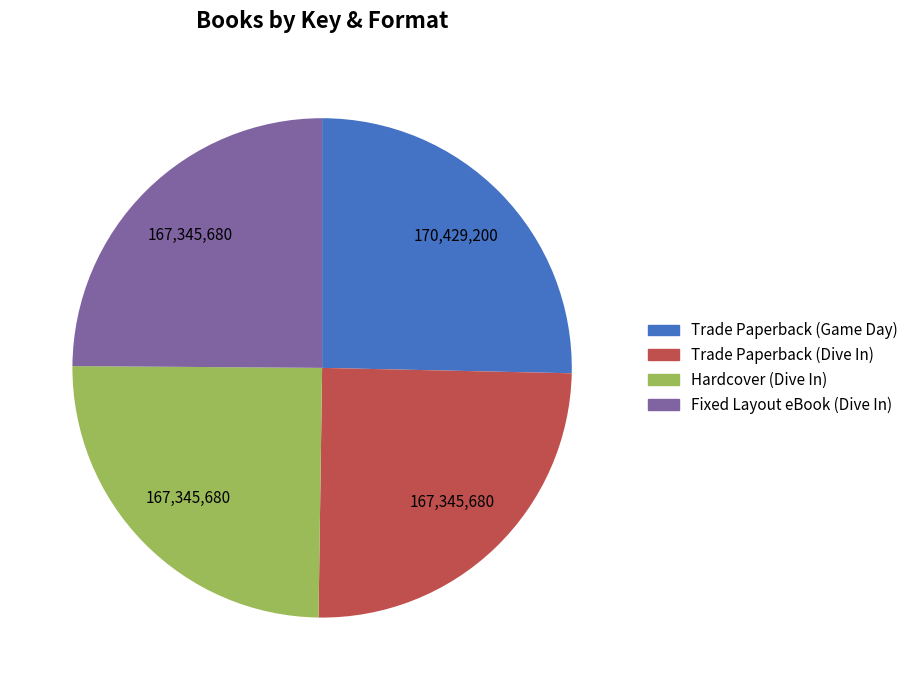

Is there a majority slice in this chart?

No